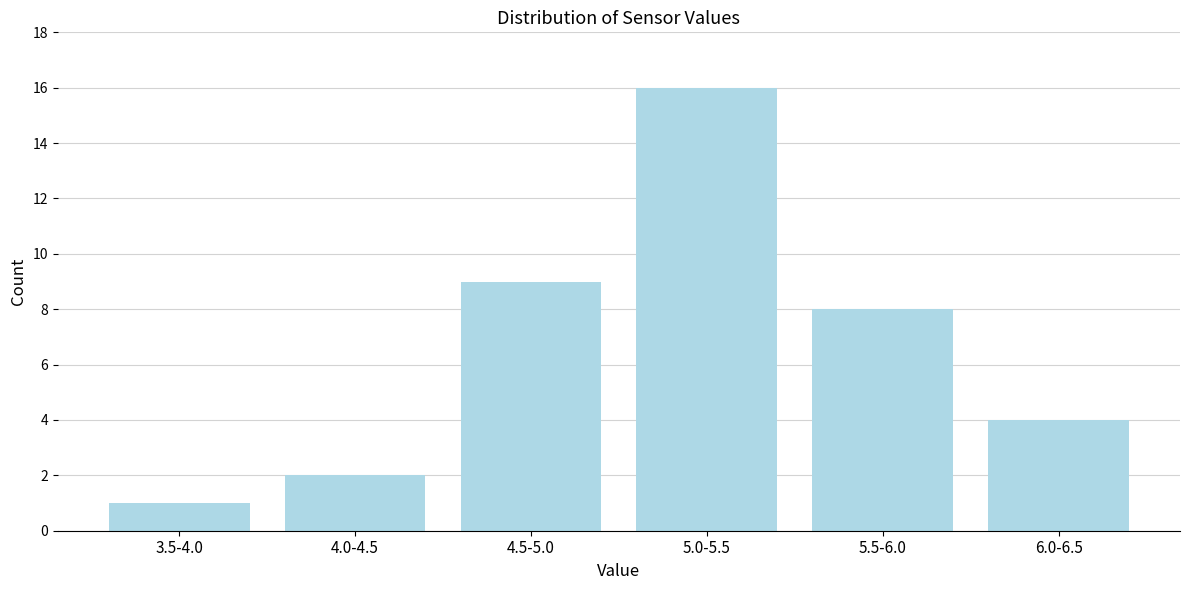

Reading left to right, list all the values displayed in this chart.

3.5-4.0=1	4.0-4.5=2	4.5-5.0=9	5.0-5.5=16	5.5-6.0=8	6.0-6.5=4